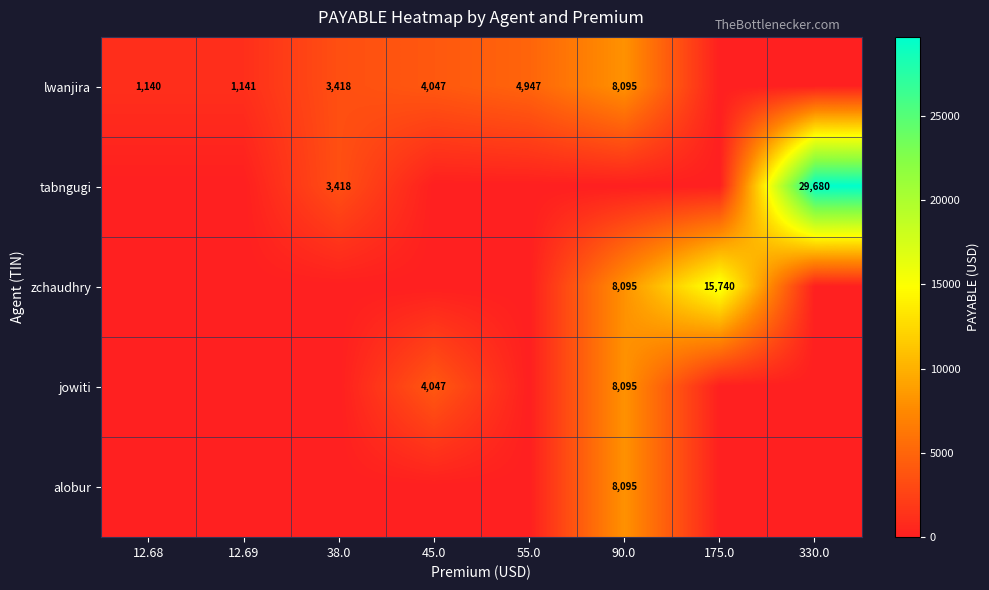

What is the sum of the lwanjira values at 12.69 and 12.68?

2281